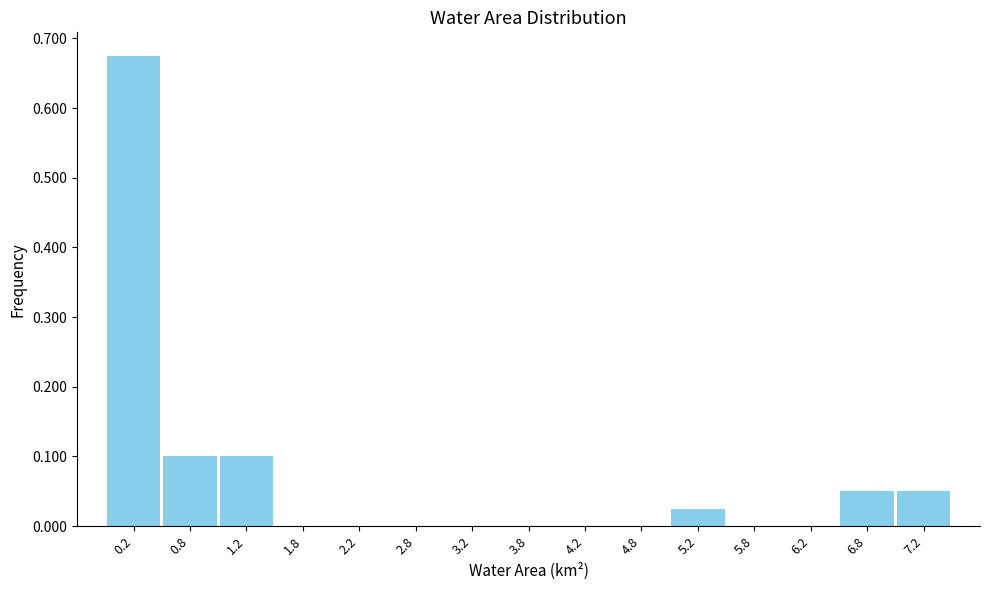

Reading left to right, transcribe this chart: for each bar, give the range it covers on the x-axis and its height. The values are not printed on the chart, so give them approximately, as read against the axis.

0.0 to 0.5: 0.68
0.5 to 1.0: 0.10
1.0 to 1.5: 0.10
1.5 to 2.0: 0
2.0 to 2.5: 0
2.5 to 3.0: 0
3.0 to 3.5: 0
3.5 to 4.0: 0
4.0 to 4.5: 0
4.5 to 5.0: 0
5.0 to 5.5: 0.03
5.5 to 6.0: 0
6.0 to 6.5: 0
6.5 to 7.0: 0.05
7.0 to 7.5: 0.05